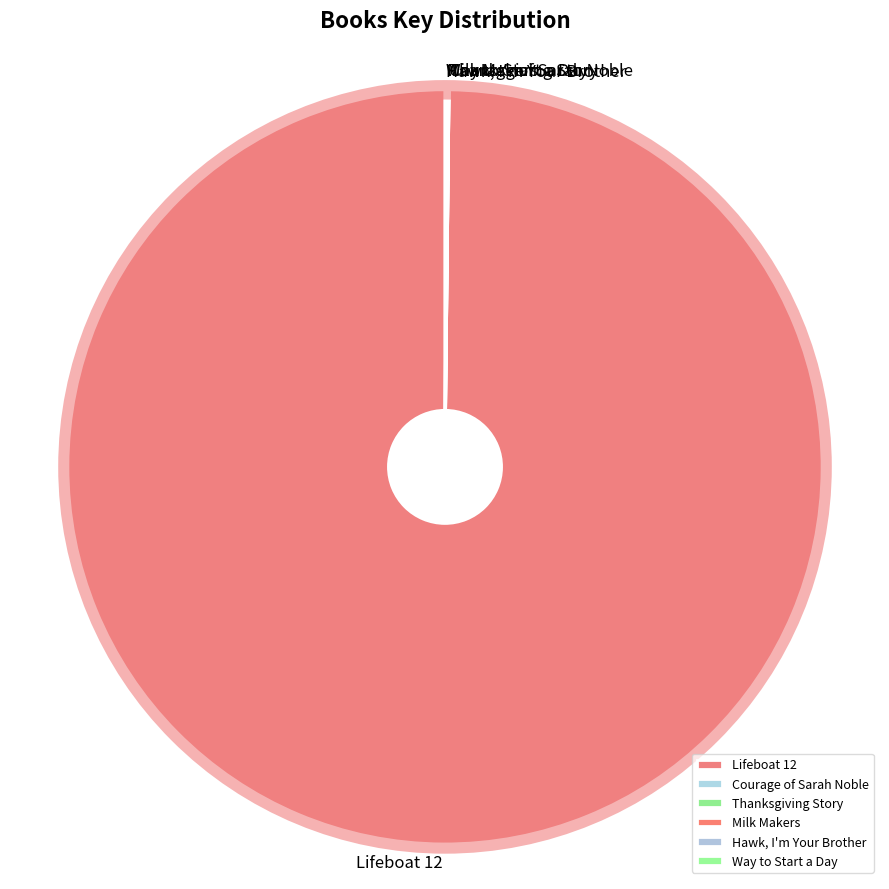

Does any single category account for the majority?

Yes